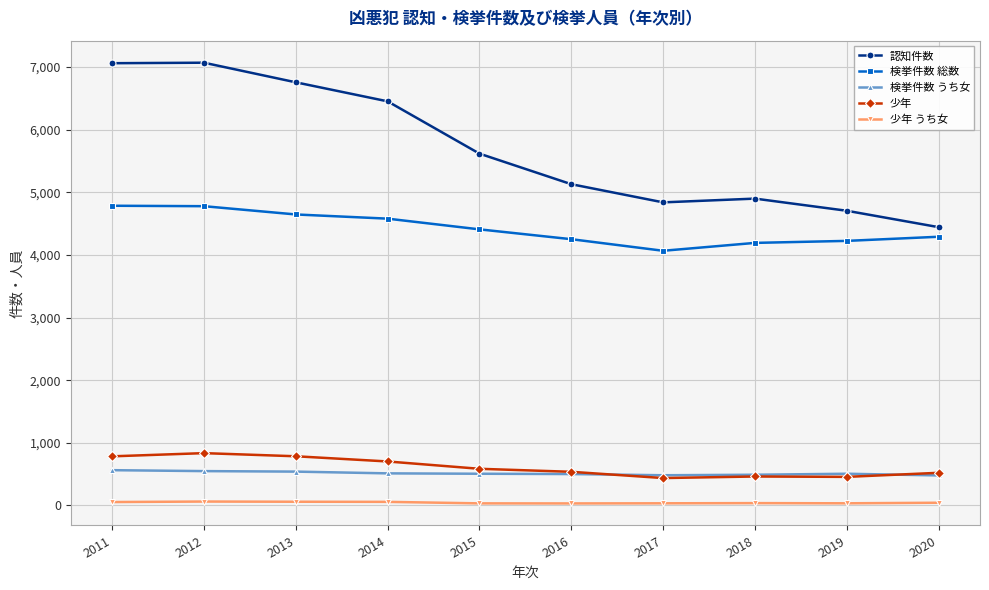

True or false: 検挙件数 うち女 and 少年 うち女 intersect in this chart.

False